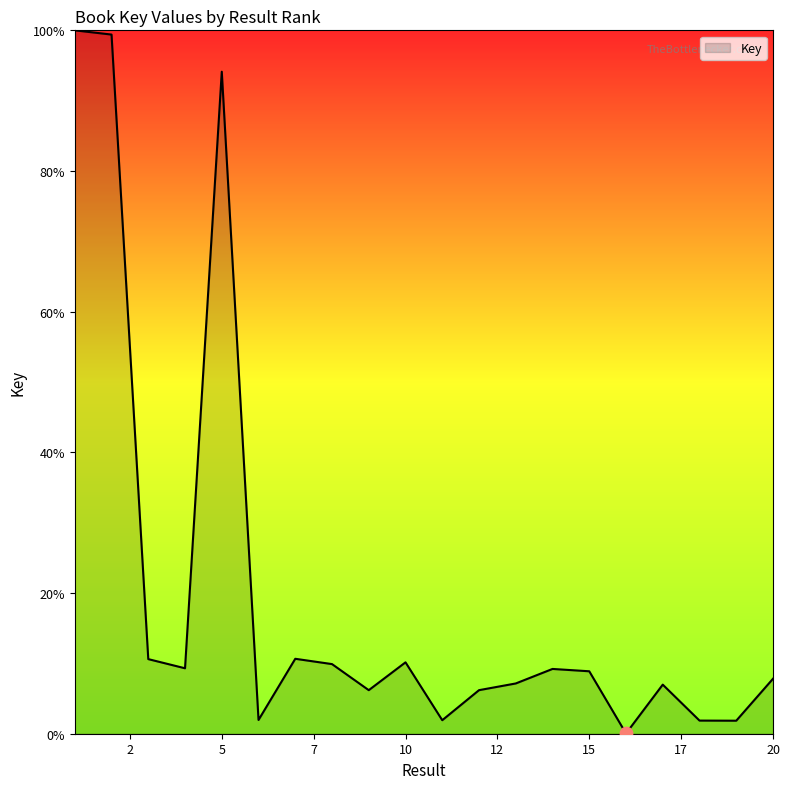

What is the difference between the maximum and minimum values?

100.0